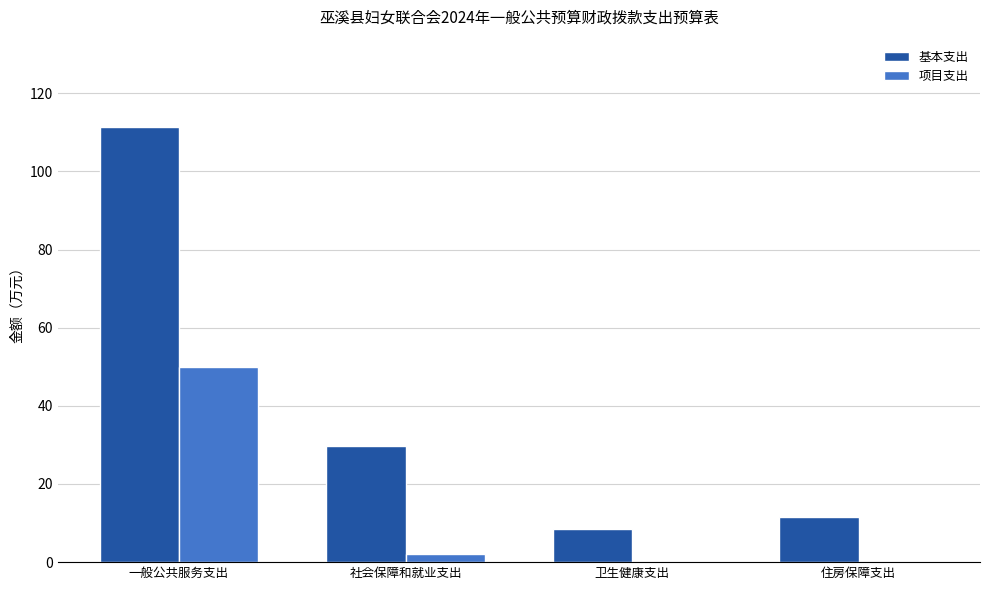

How many categories are shown in the chart?

4